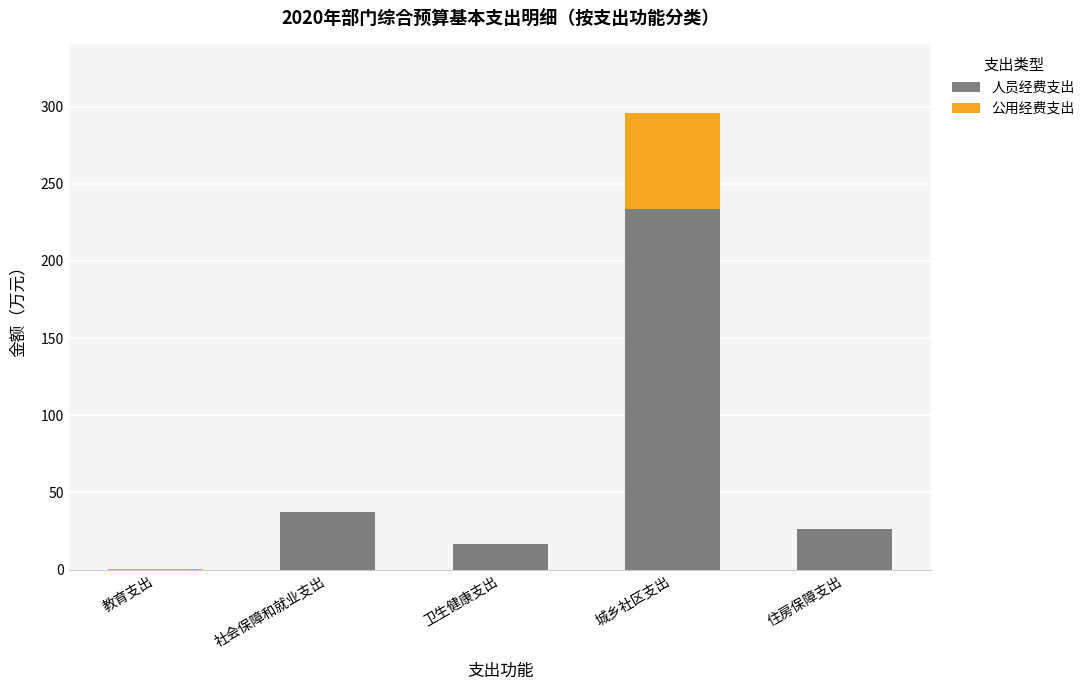

How many distinct data groups are displayed?

2